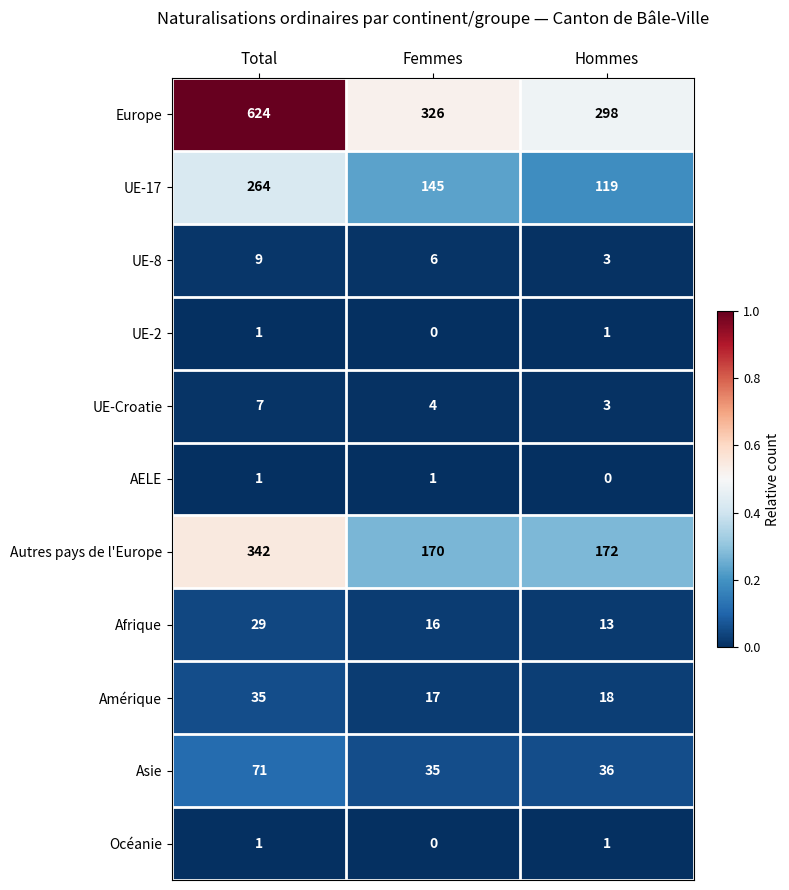

The Amérique series shows 35 at Total. True or false?

True